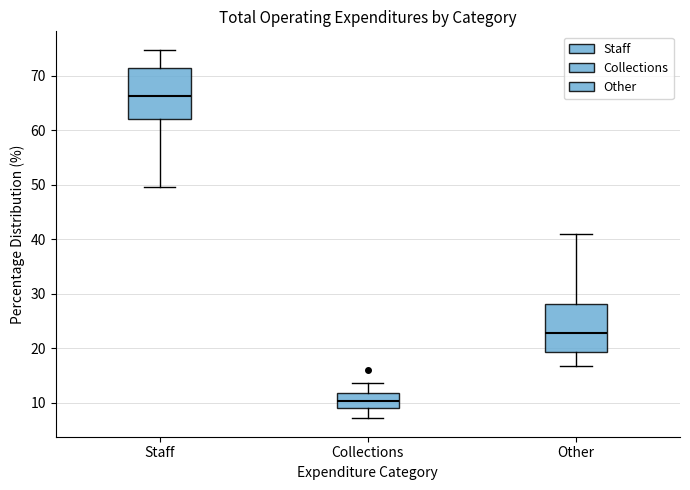

Reading left to right, read every box against the y-axis: the position of its median line, the range the box covers, and the ends of its whiskers. The values are not printed on the chart, so give them approximately, as read against the axis.

Staff: median 66, box 62 to 71, whiskers 50 to 75
Collections: median 10, box 9 to 12, whiskers 7 to 14
Other: median 23, box 19 to 28, whiskers 17 to 41